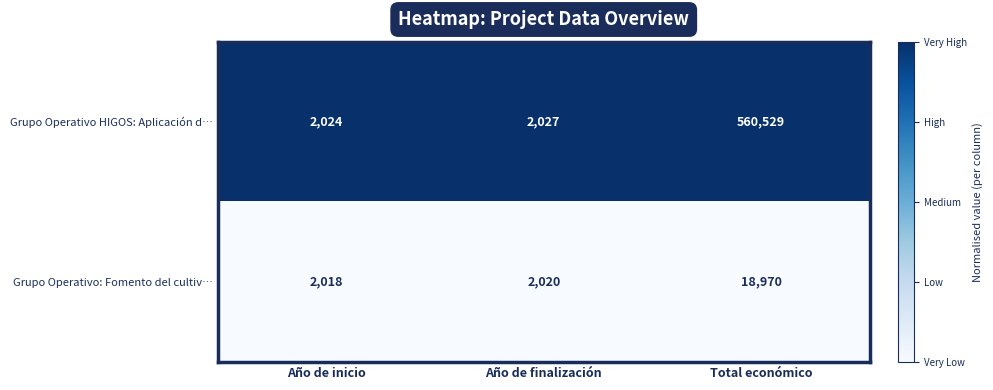

The Grupo Operativo HIGOS: Aplicación d… series shows 2863 at Año de inicio. True or false?

False